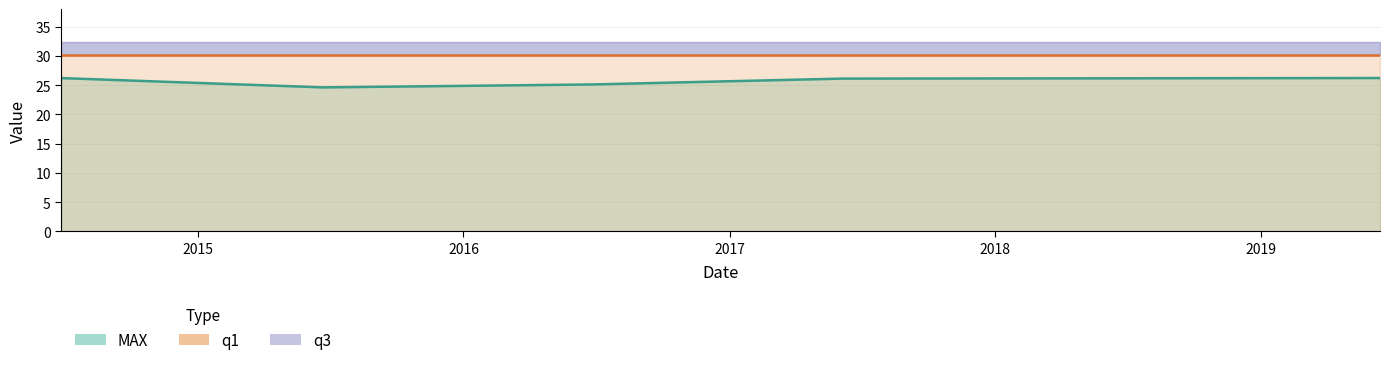

How many data points in MAX are above 26?

3